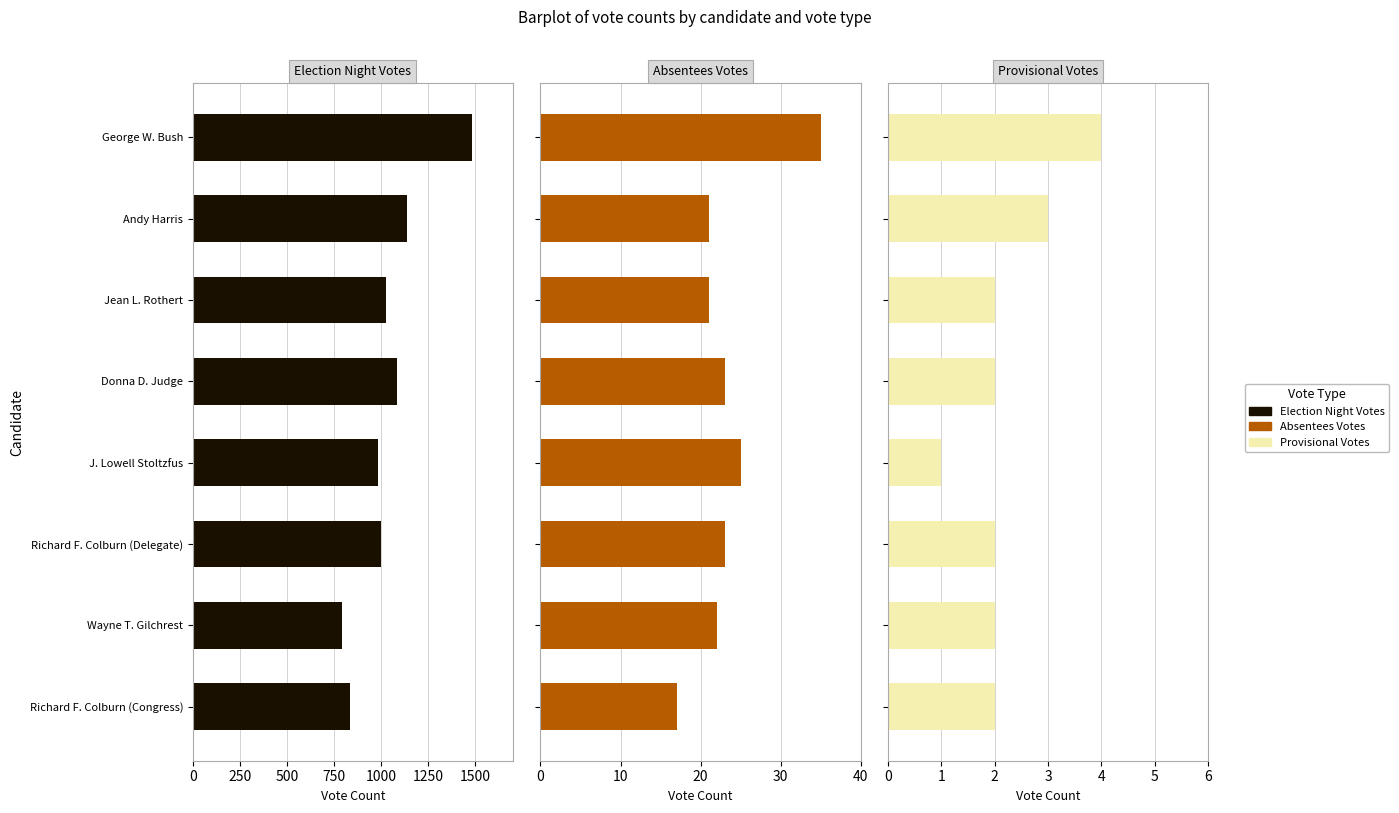

Between Richard F. Colburn (Congress) and Wayne T. Gilchrest, which is larger?

Richard F. Colburn (Congress)